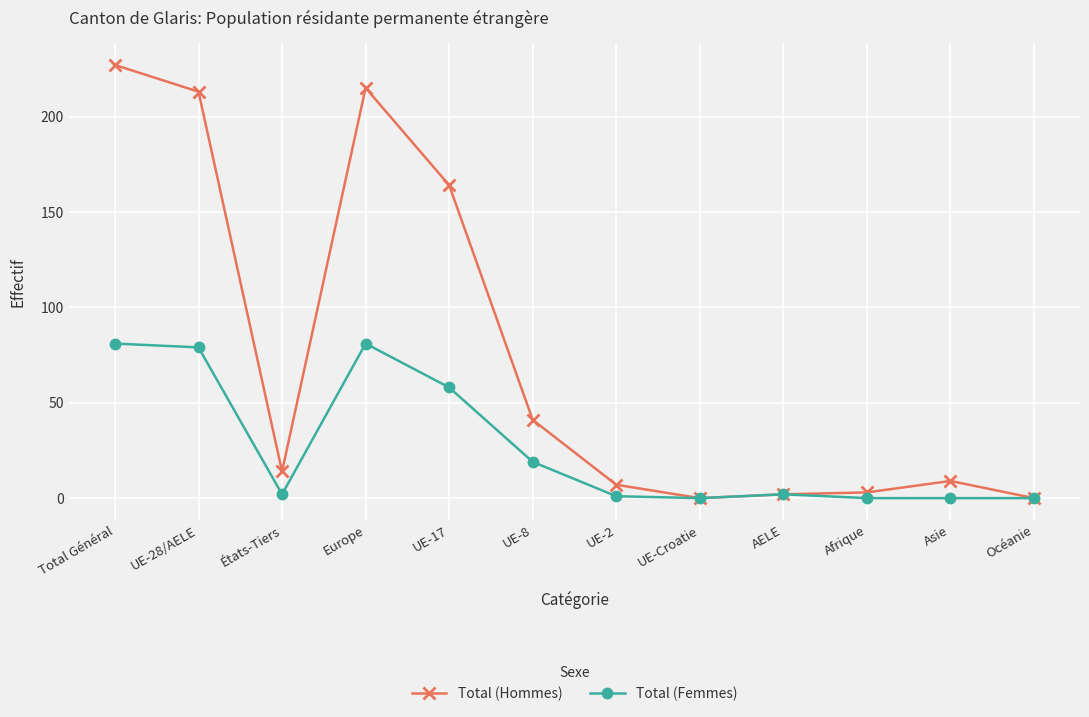

At which category does Total (Hommes) reach its first local peak?

Europe